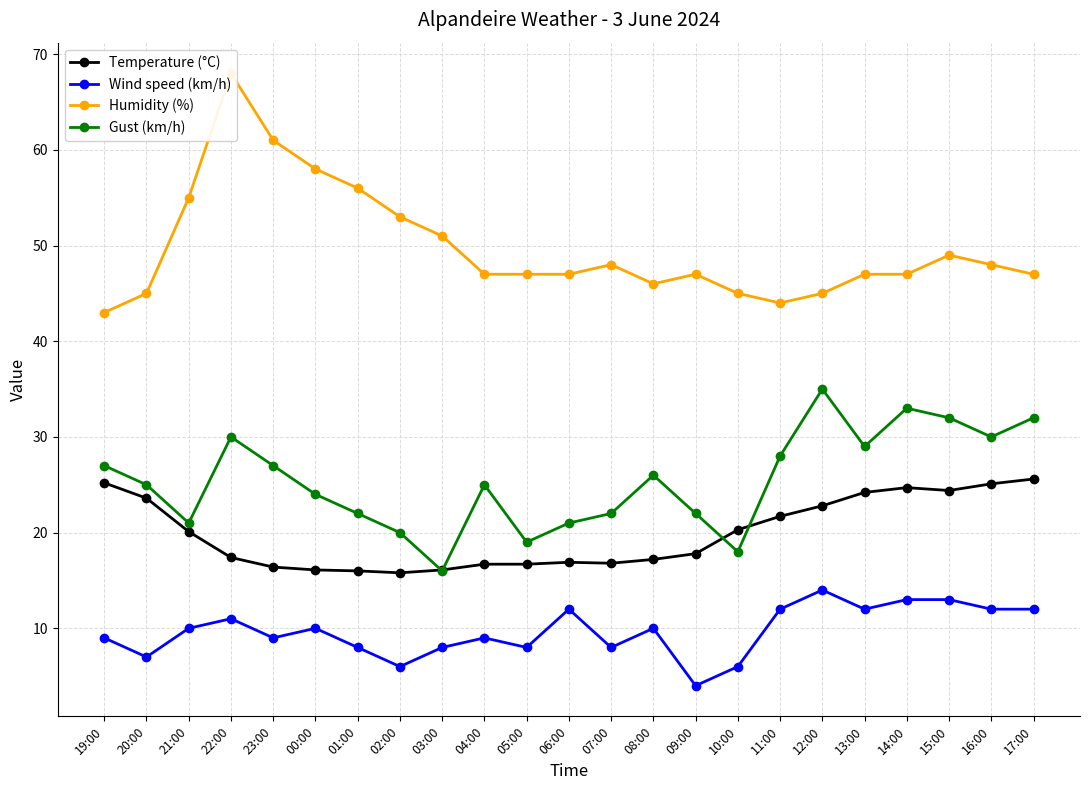

What is the sum of the Temperature (°C) values at 05:00 and 22:00?

34.1